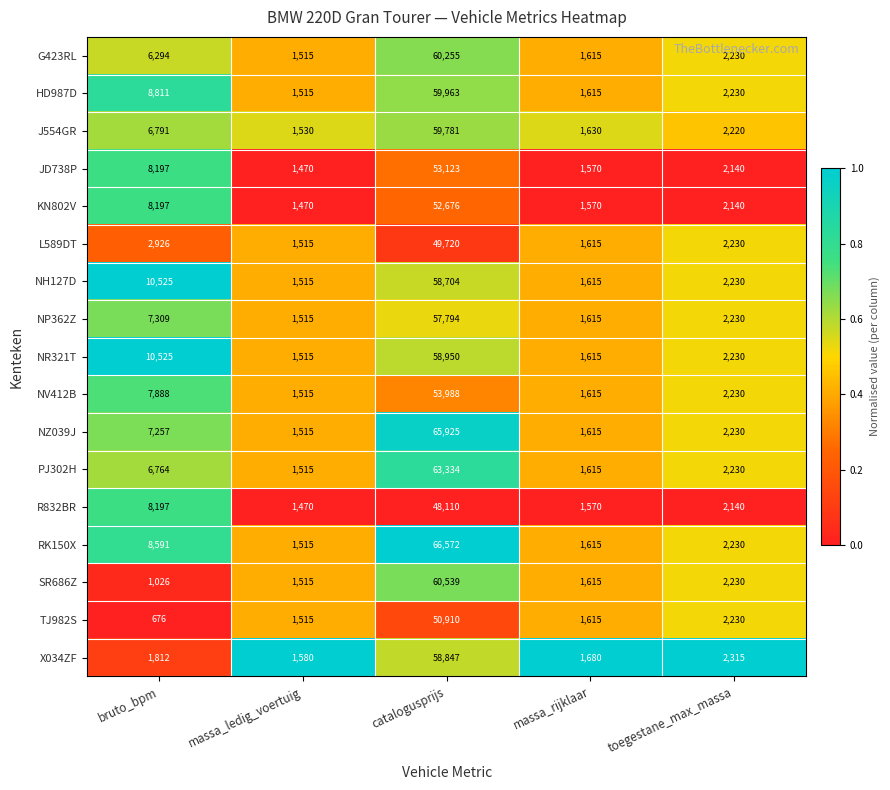

Rank the series by their maximum value, from lowest to highest.

R832BR, L589DT, TJ982S, KN802V, JD738P, NV412B, NP362Z, NH127D, X034ZF, NR321T, J554GR, HD987D, G423RL, SR686Z, PJ302H, NZ039J, RK150X